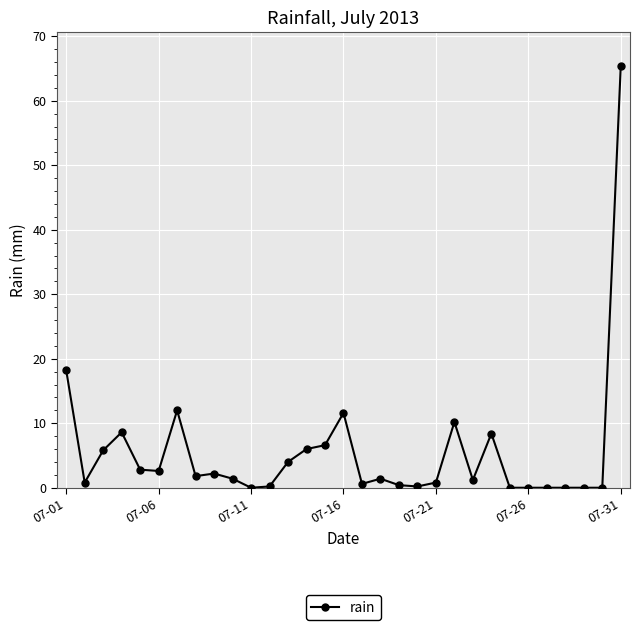

What is the difference between the maximum and second lowest values?

65.4